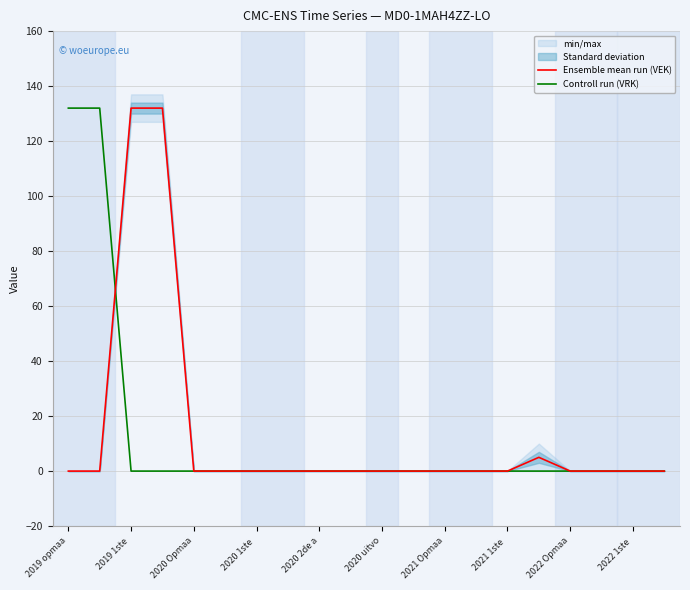

True or false: Controll run (VRK) and Ensemble mean run (VEK) intersect in this chart.

True